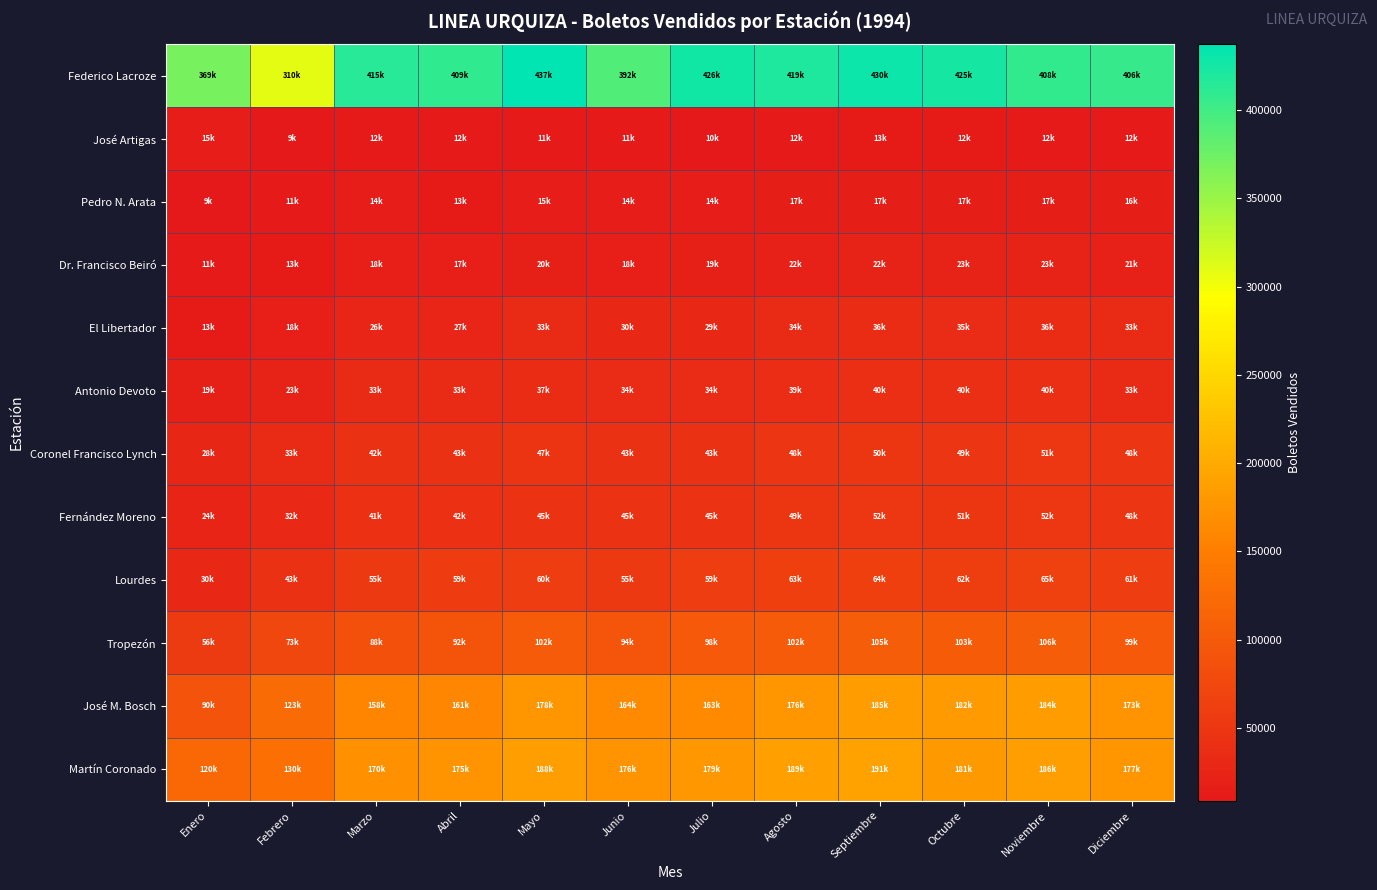

What is the maximum value shown in the chart?

437115